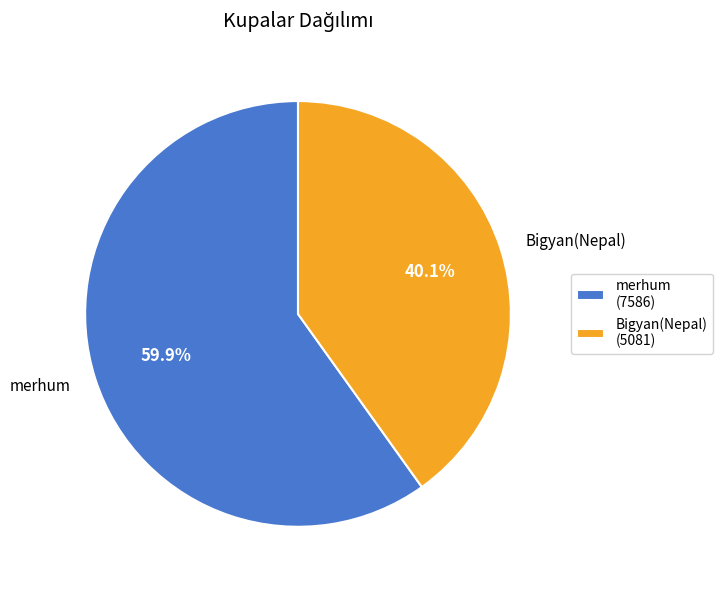

How many segments does this pie chart have?

2